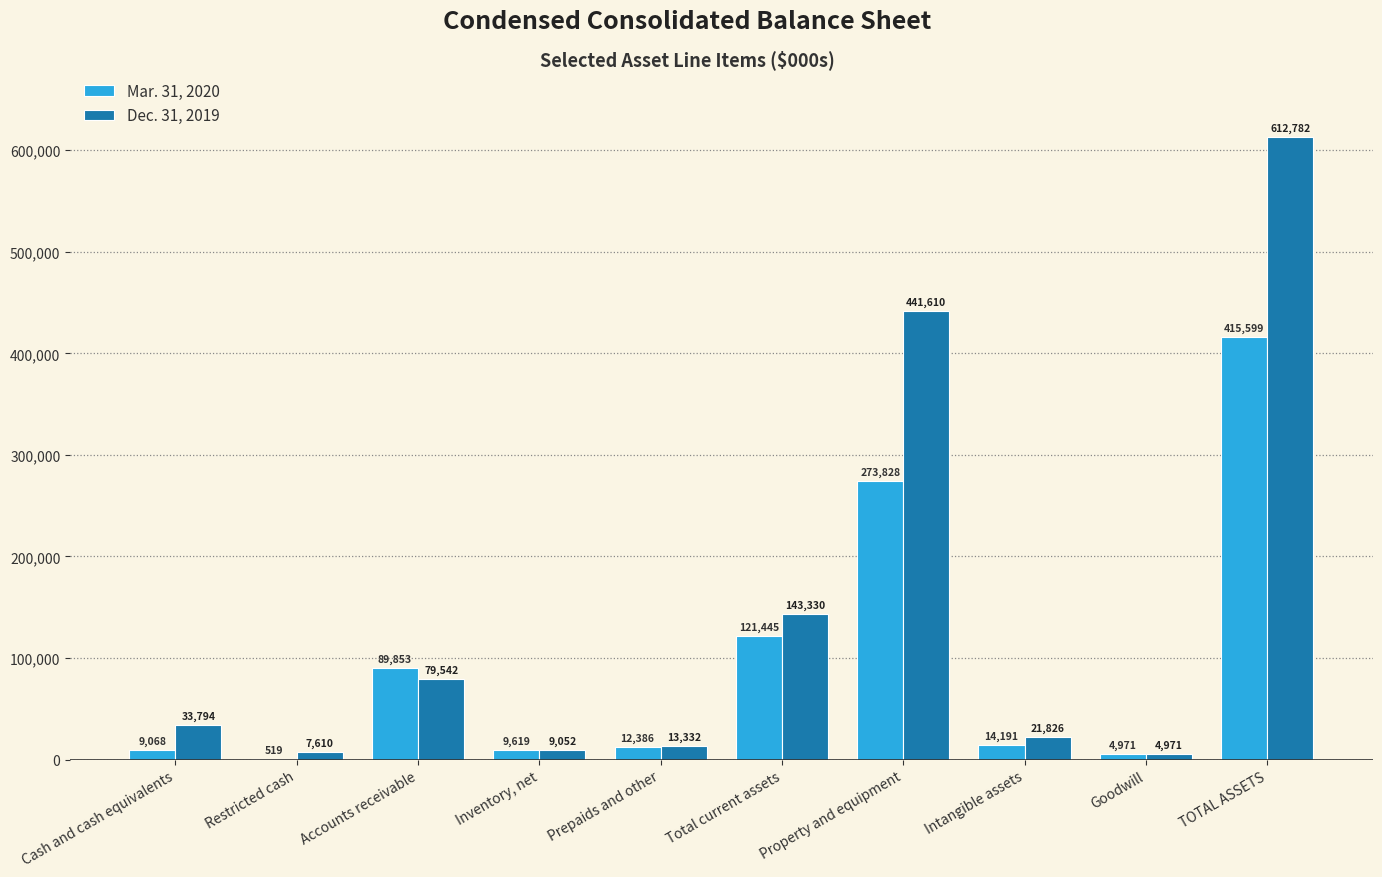

What is the spread (max minus min) of values at Accounts receivable?

10311